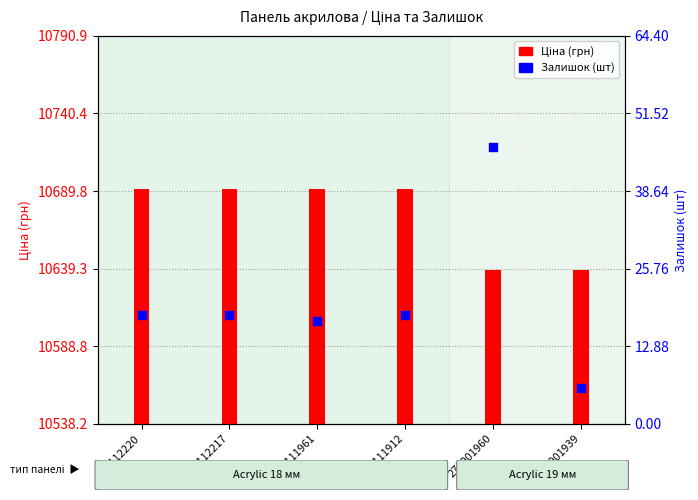

What are all the series names shown in the legend?

Ціна (грн), Залишок (шт)